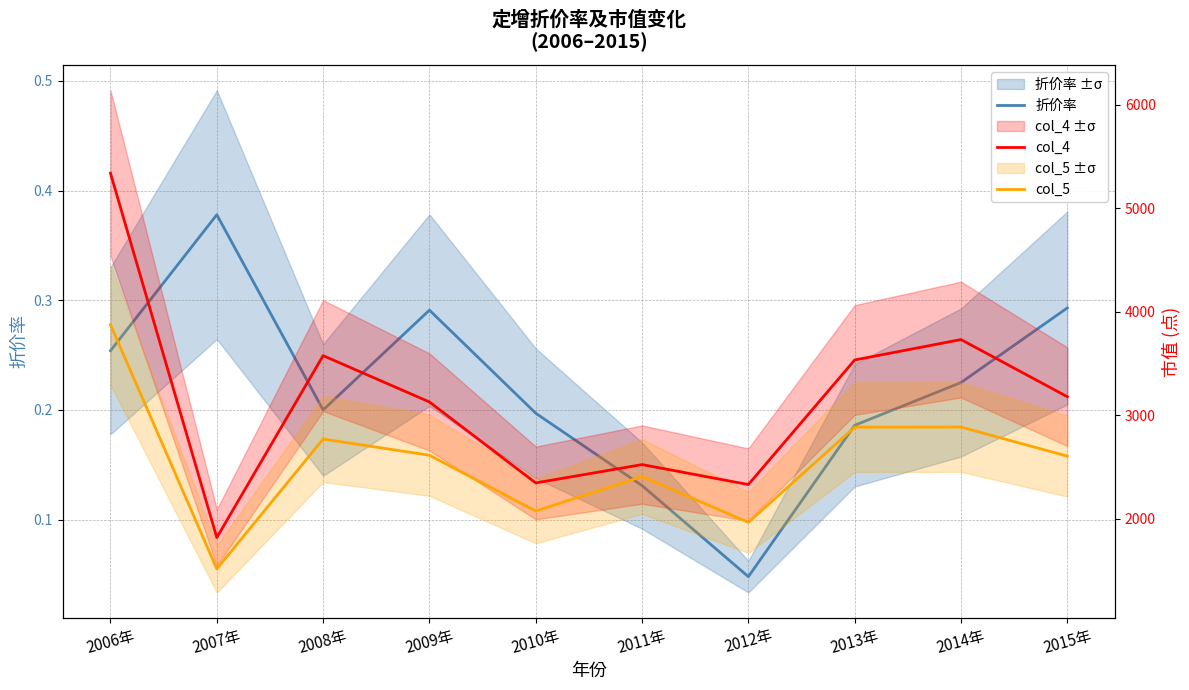

List the labels in order of 折价率 value, largest first.

2007年, 2015年, 2009年, 2006年, 2014年, 2008年, 2010年, 2013年, 2011年, 2012年